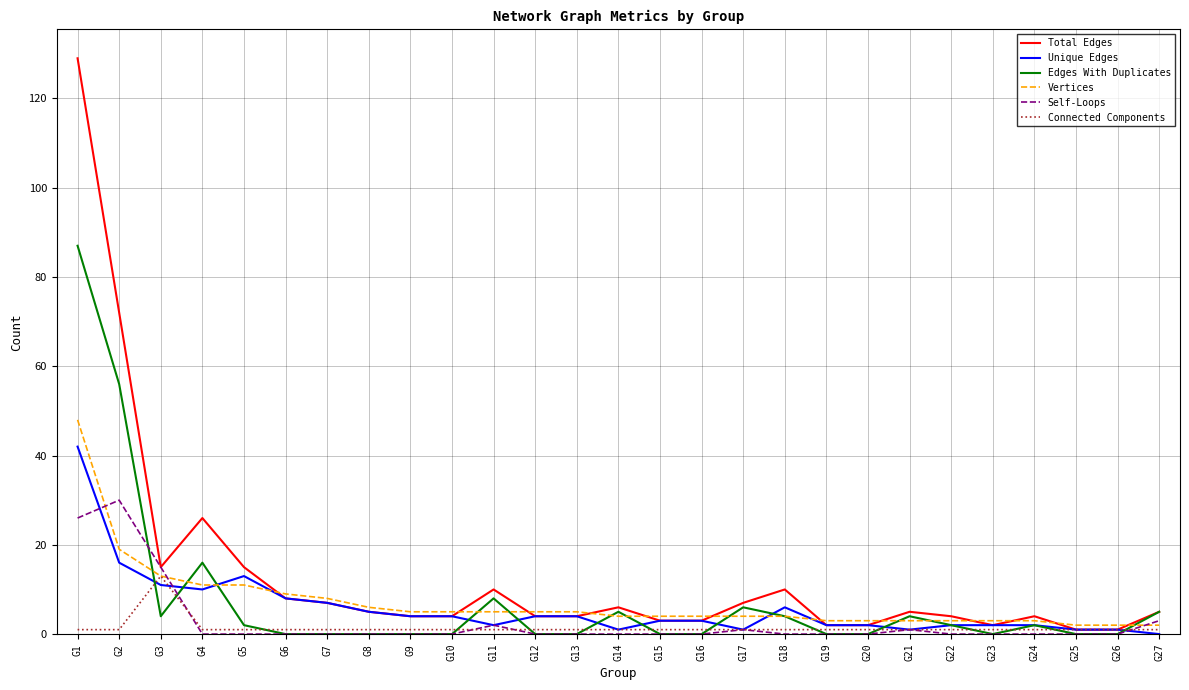

How many lines are shown in the chart?

6